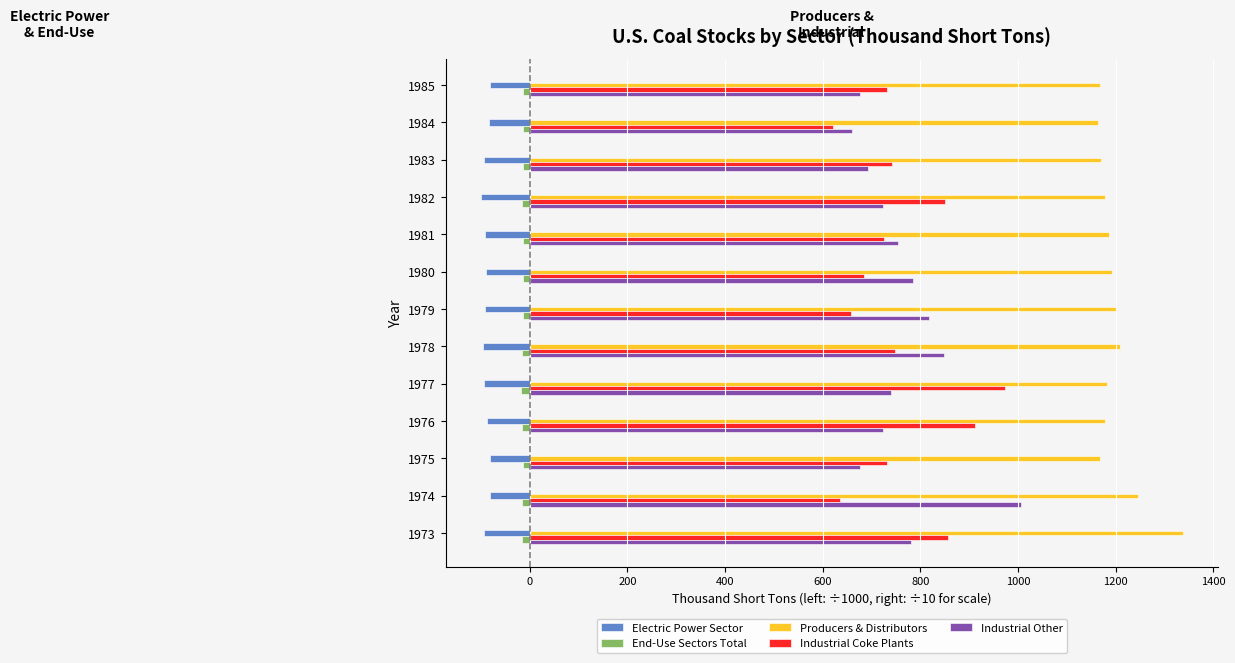

At which category does the chart reach its peak across all series?

1973